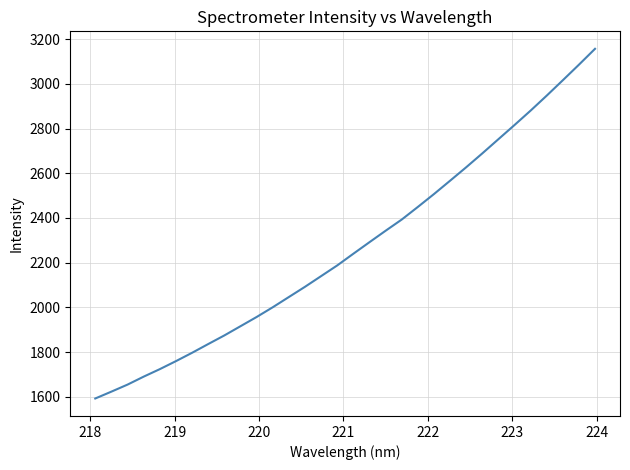

What is the maximum value shown in the chart?

3156.8